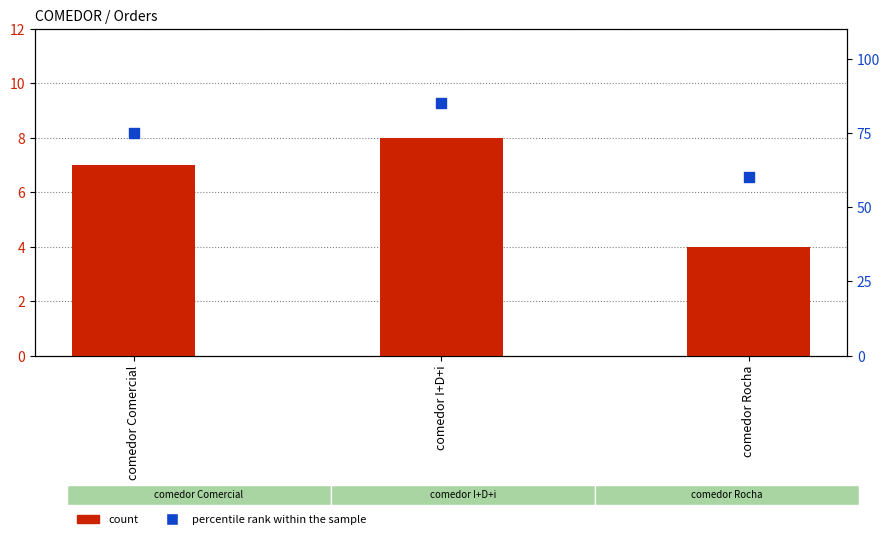

Which series reaches the minimum Y coordinate?

count